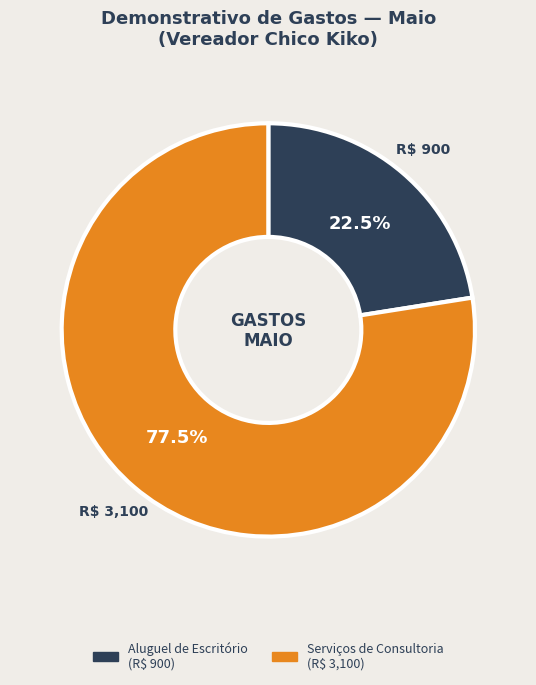

Is there any slice that represents more than half of the pie?

Yes